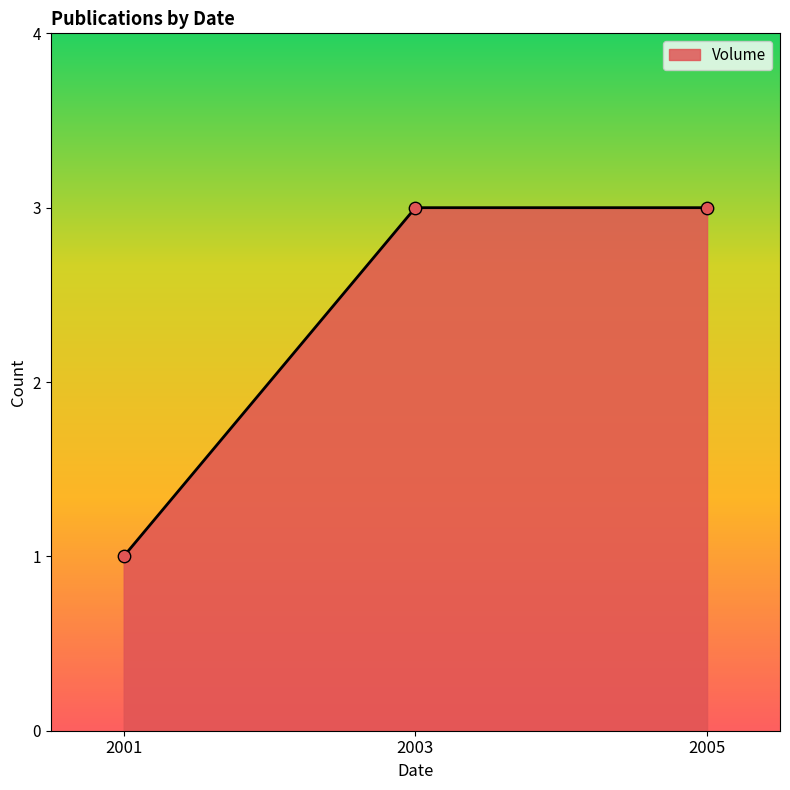

Which has a higher value, 2001 or 2003?

2003